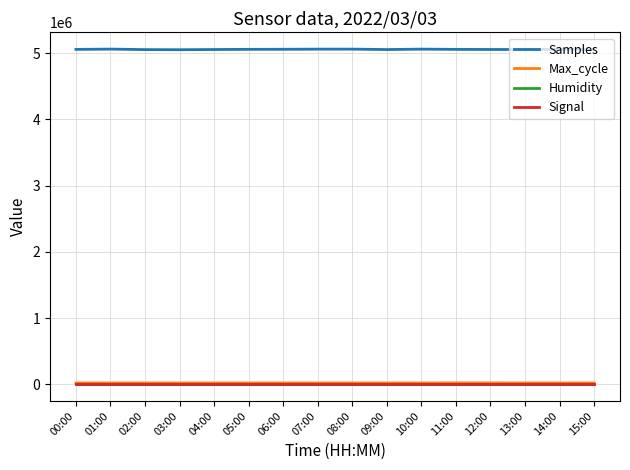

Which series has the largest total across all categories?

Samples